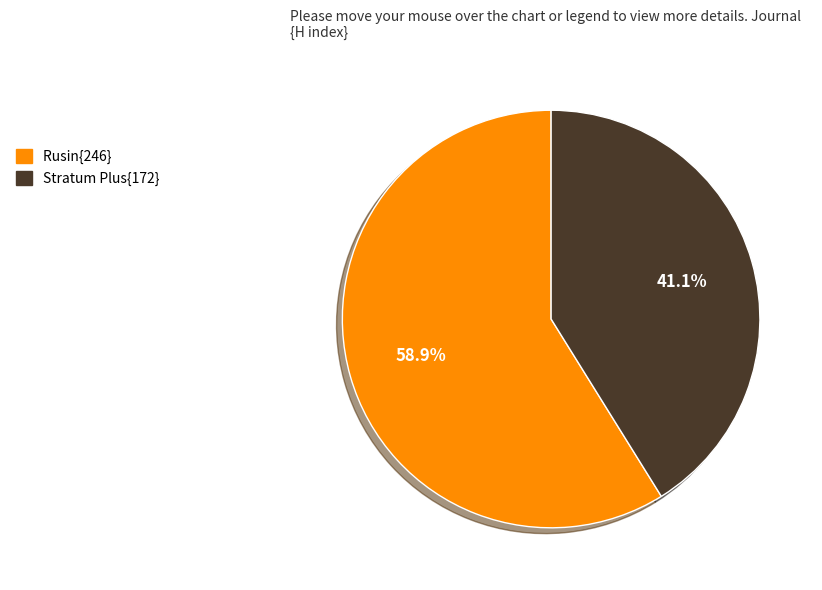

Which slice is the smallest?

Stratum Plus